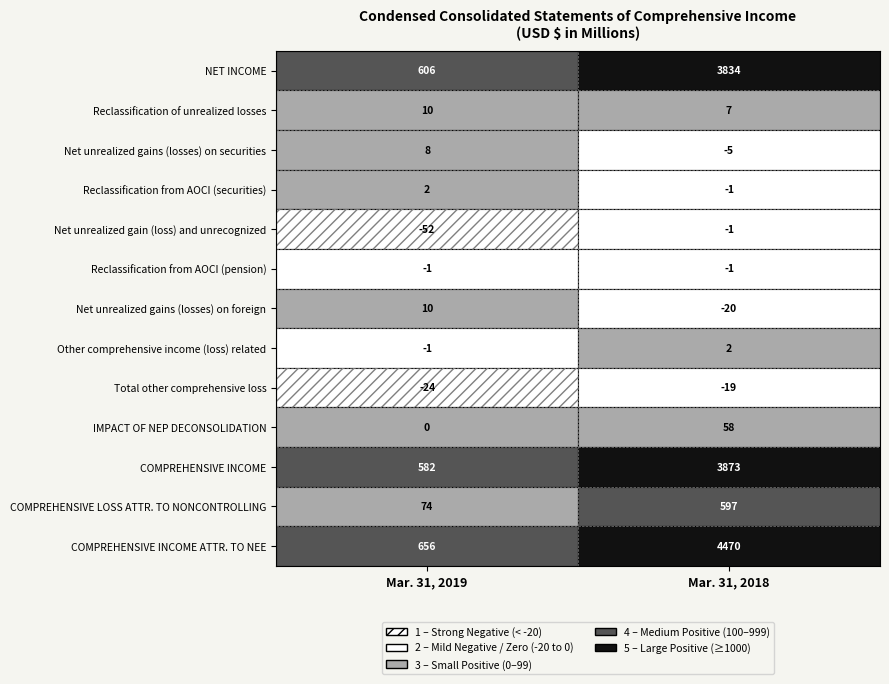

Rank the categories by Net unrealized gain (loss) and unrecognized value from lowest to highest.

Mar. 31, 2019, Mar. 31, 2018